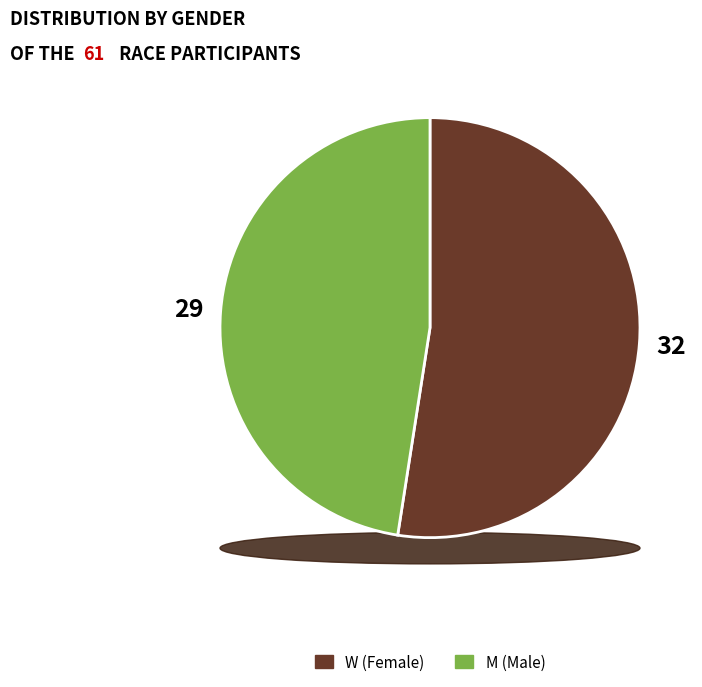

What is the majority slice?

W